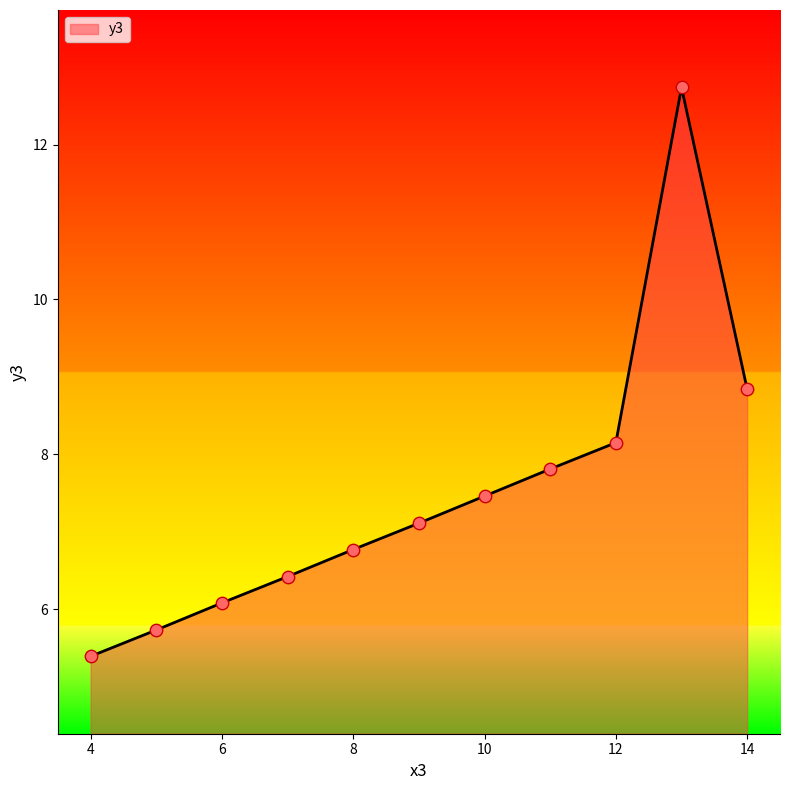

What is the greatest value displayed?

12.7